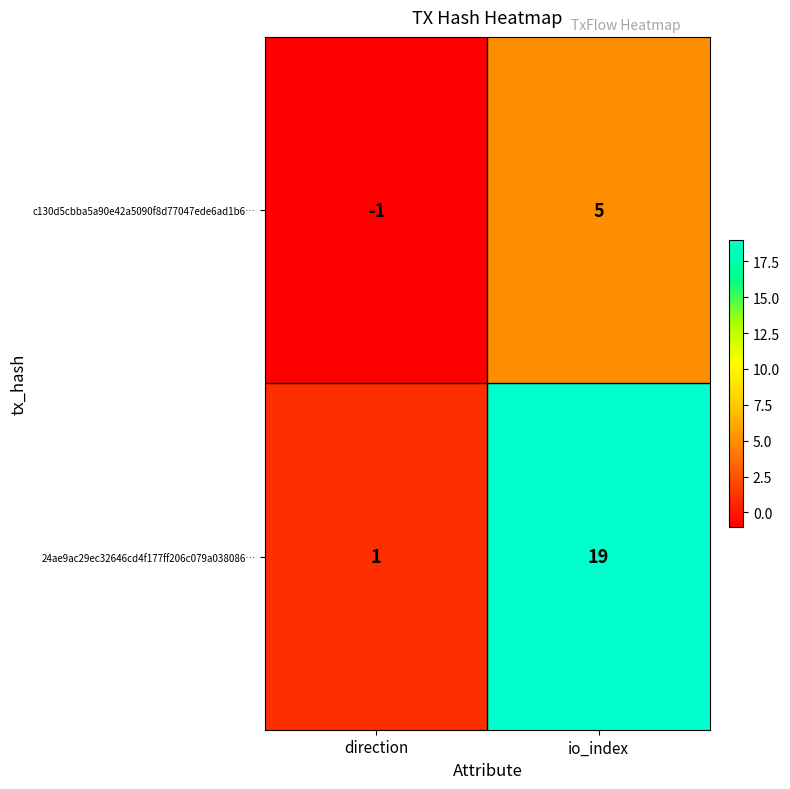

What is the spread (max minus min) of values at direction?

2